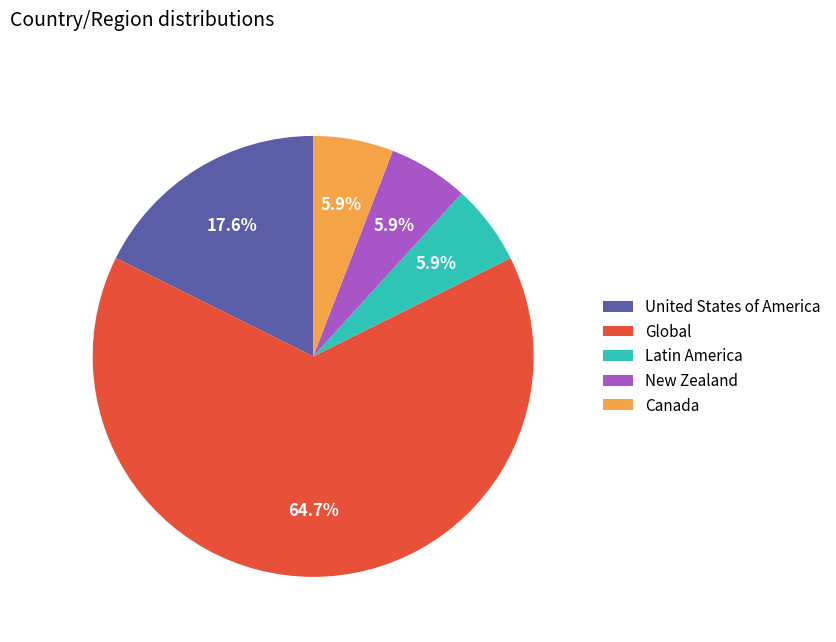

Approximately how many times larger is the value at United States of America compared to Latin America?

3.0